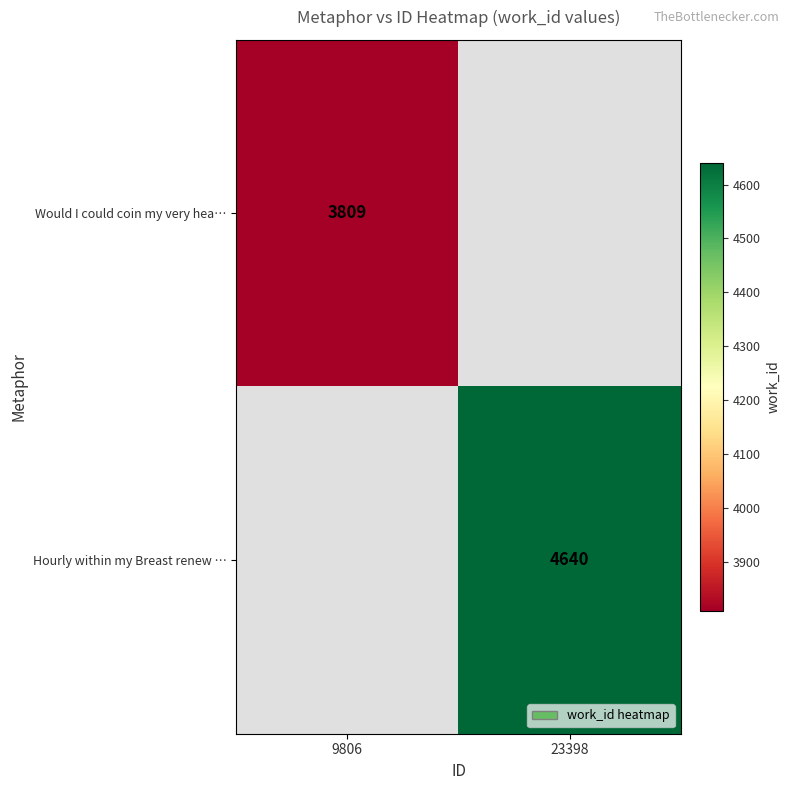

The Hourly within my Breast renew … series shows 4640 at 23398. True or false?

True